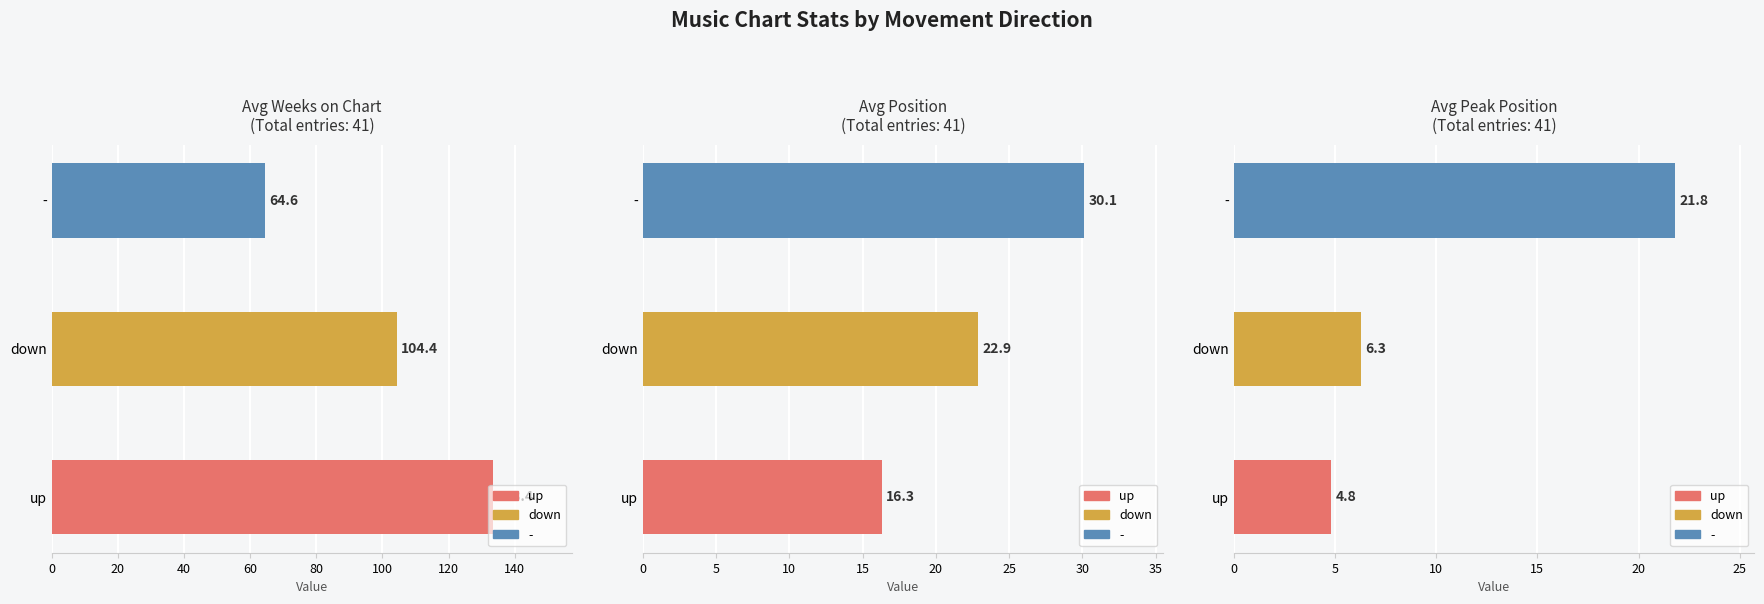

What is the value of the Avg Position bar at the 2nd from the left?

22.9